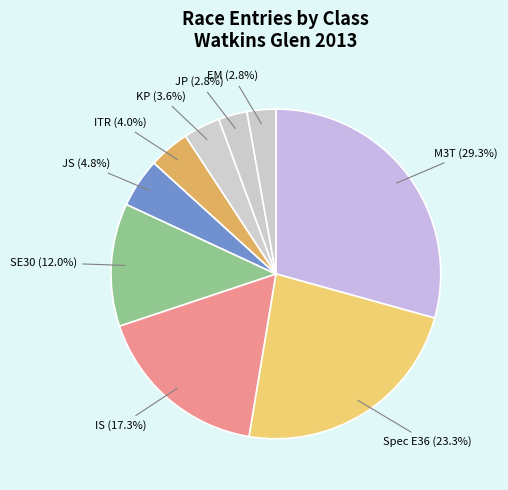

Is there a majority slice in this chart?

No